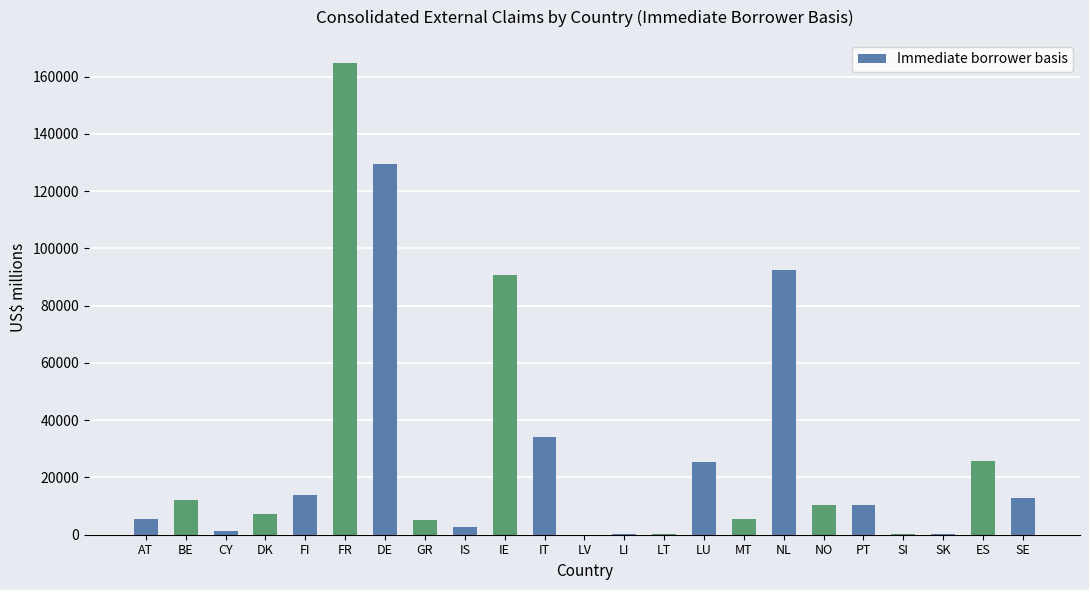

What is the average value?

28280